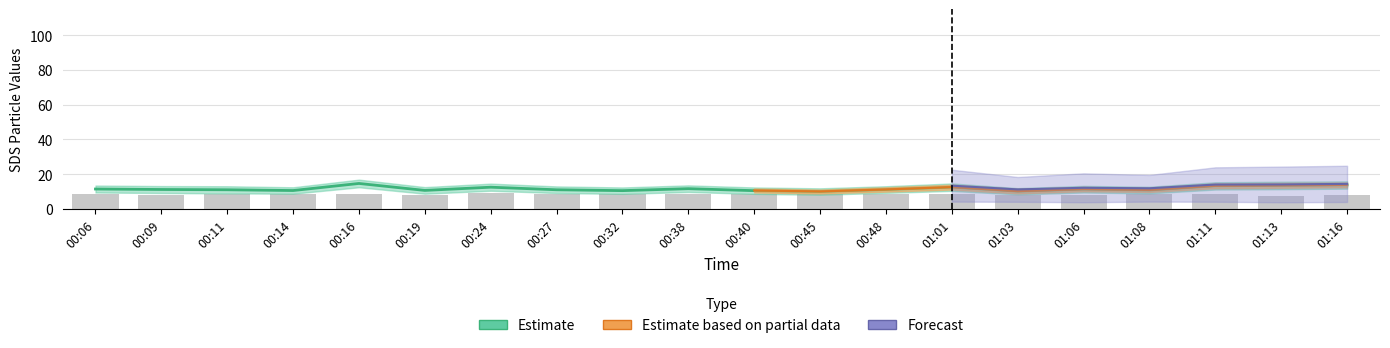

The value of SDS_P1 at 00:19 is 15.0. True or false?

False